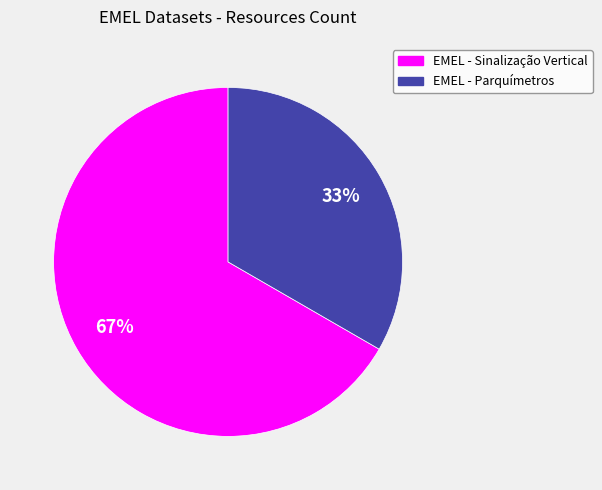

How many segments does this pie chart have?

2